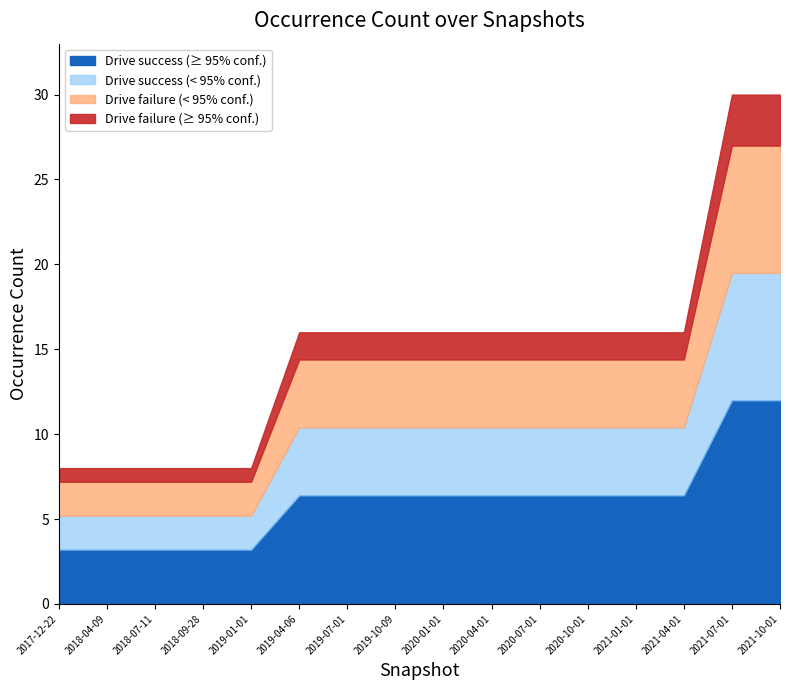

What is the difference between the maximum and minimum values?

22